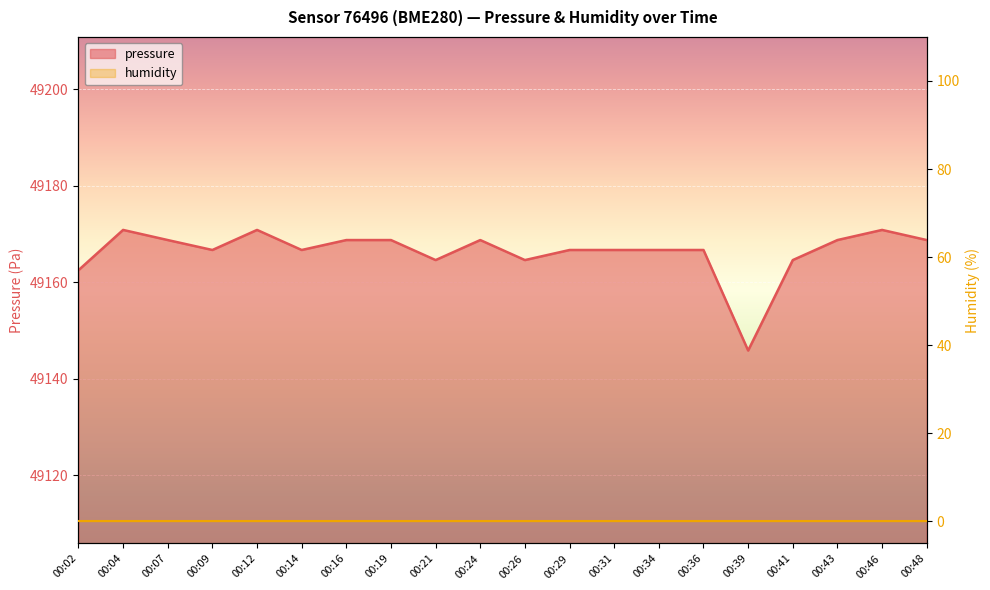

What is the value of the 11th point from the left?

49164.6